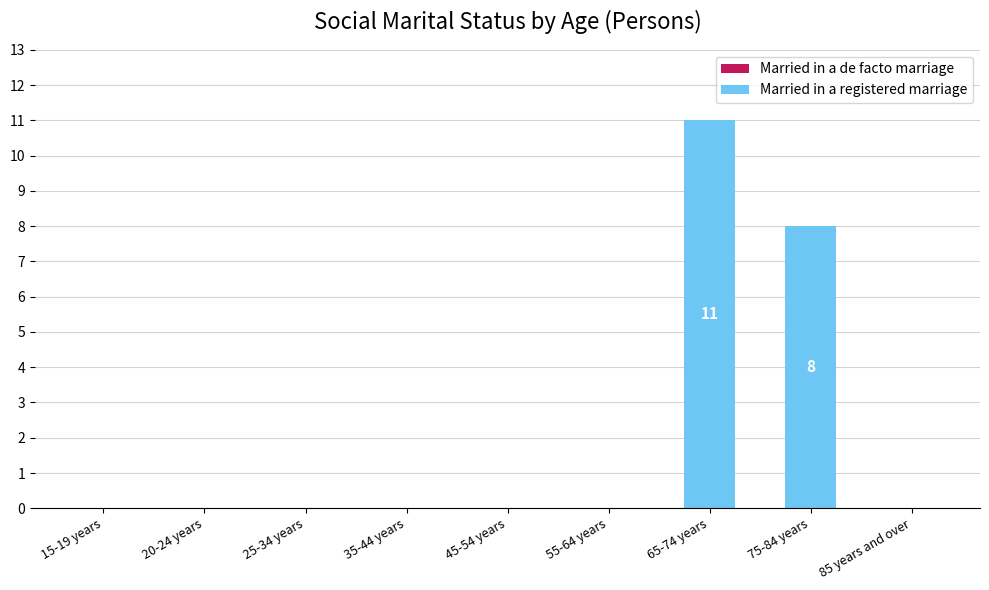

What is the sum of all values?

19